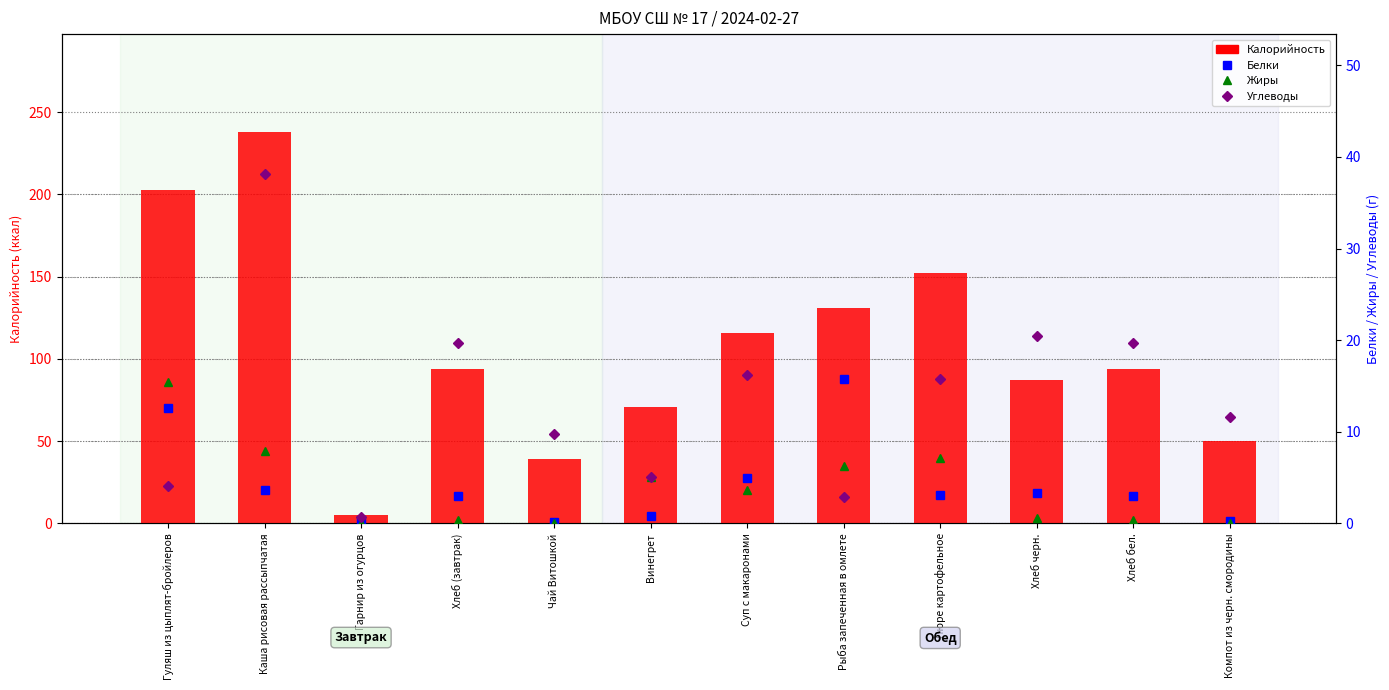

The Белки series shows 3.1 at Пюре картофельное. True or false?

True